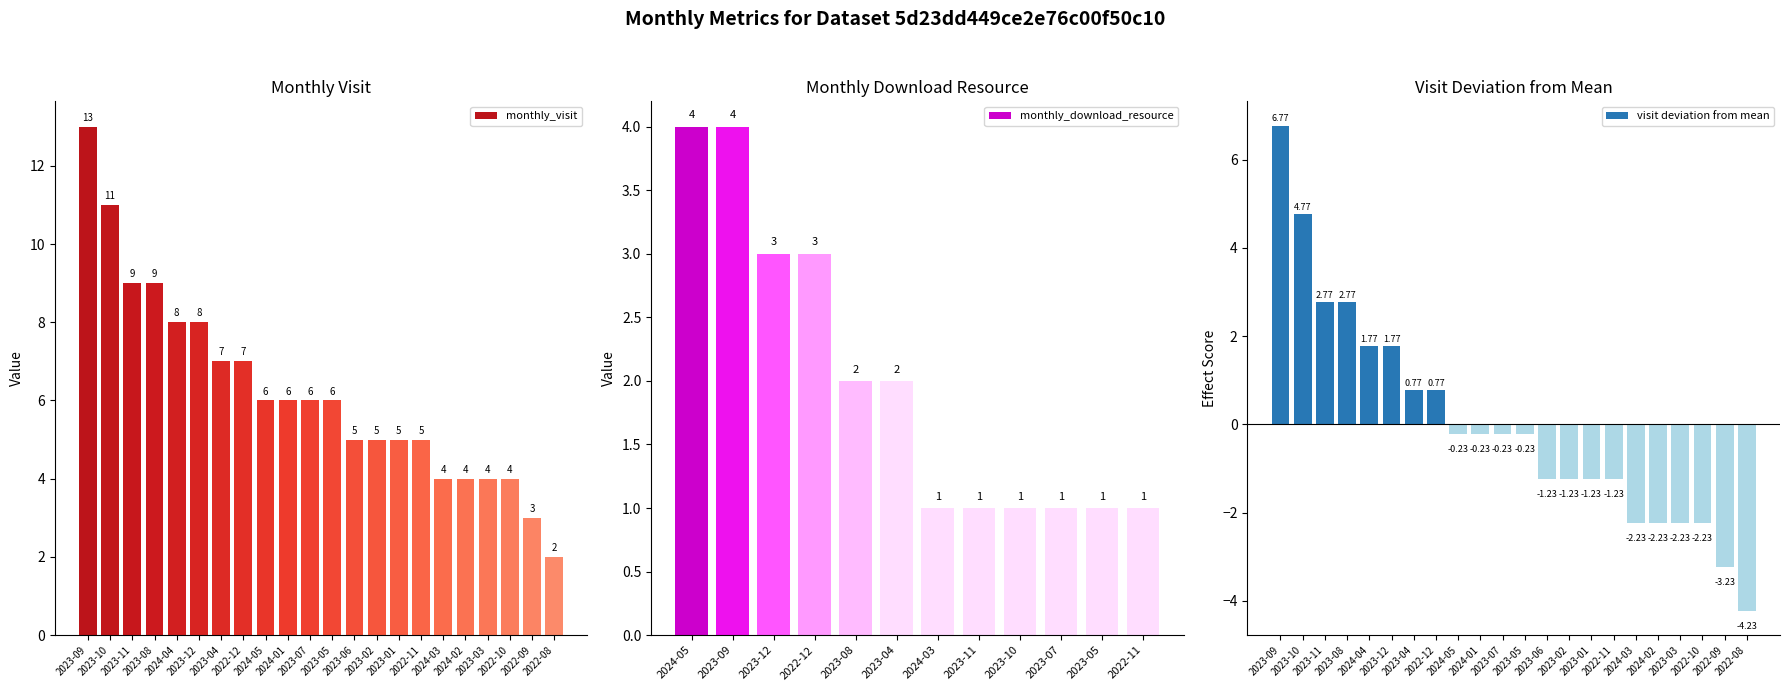

What is the difference between the maximum and minimum values in the monthly_visit series?

11